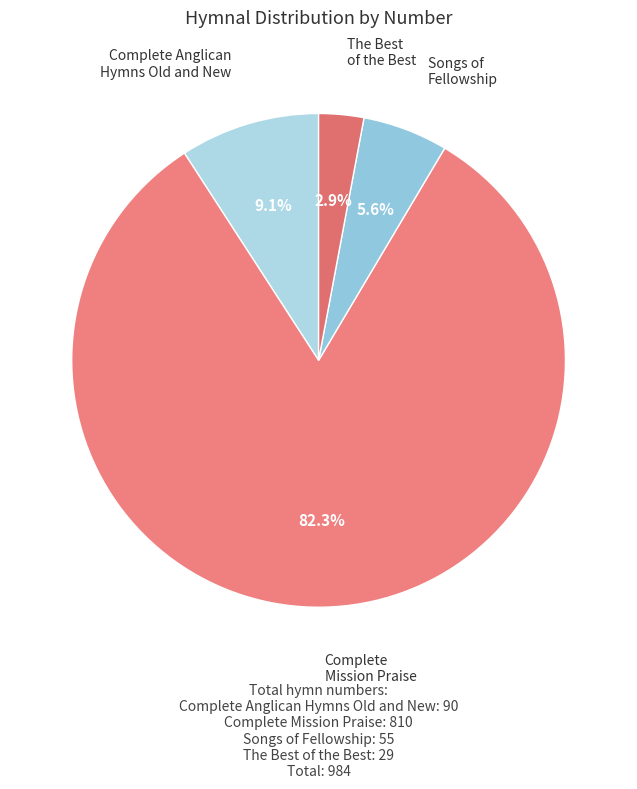

Count the number of slices in the pie.

4